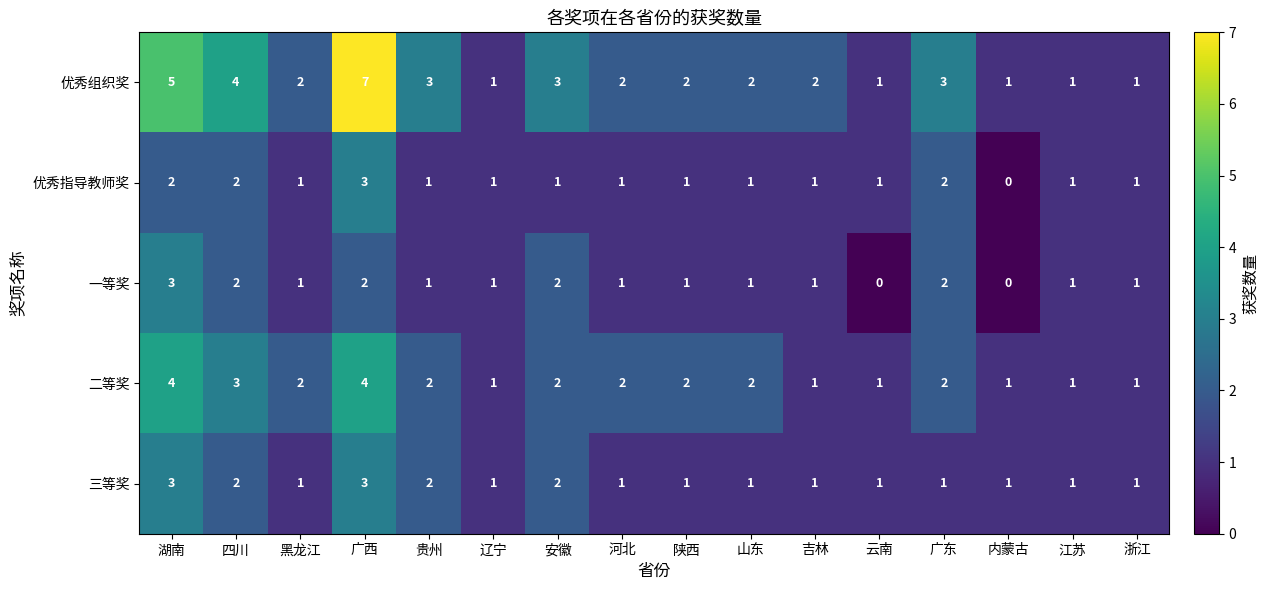

What is the greatest value displayed?

7